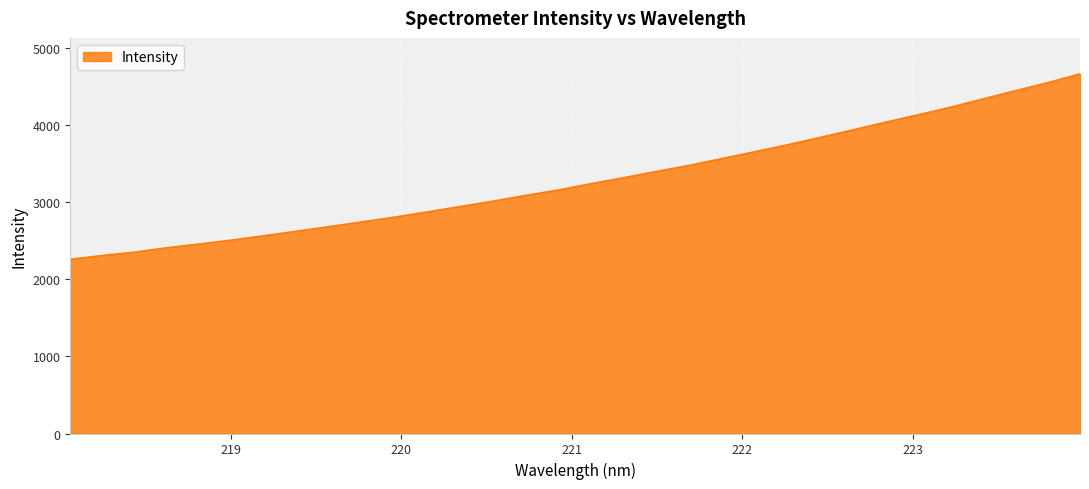

What is the minimum value shown in the chart?

2259.7